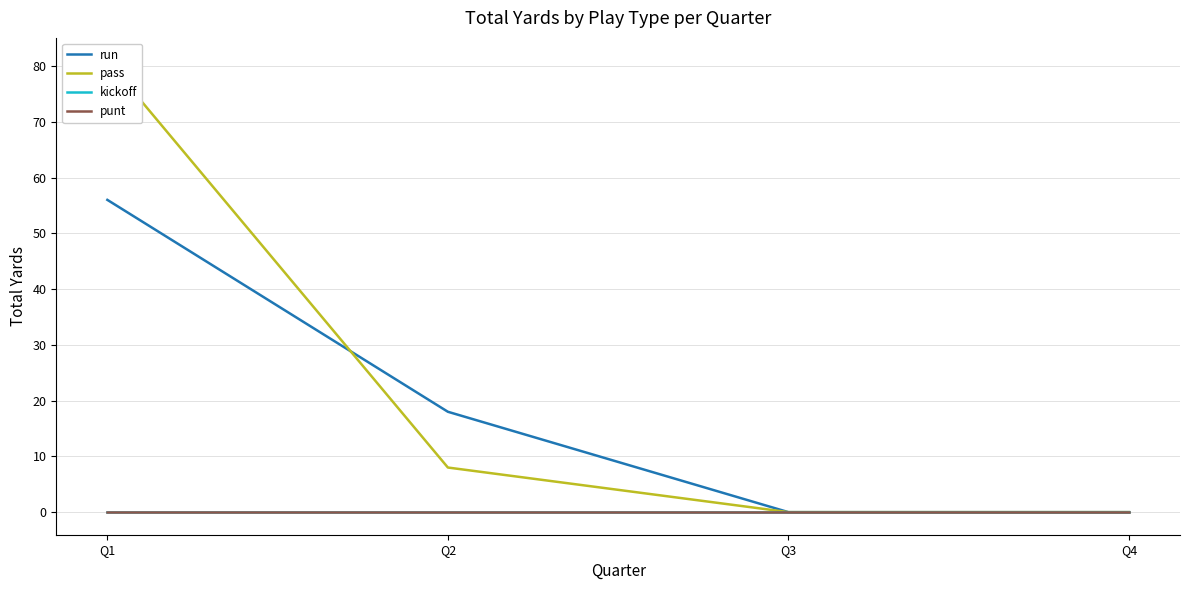

What is the sum of the run values at Q3 and Q2?

18